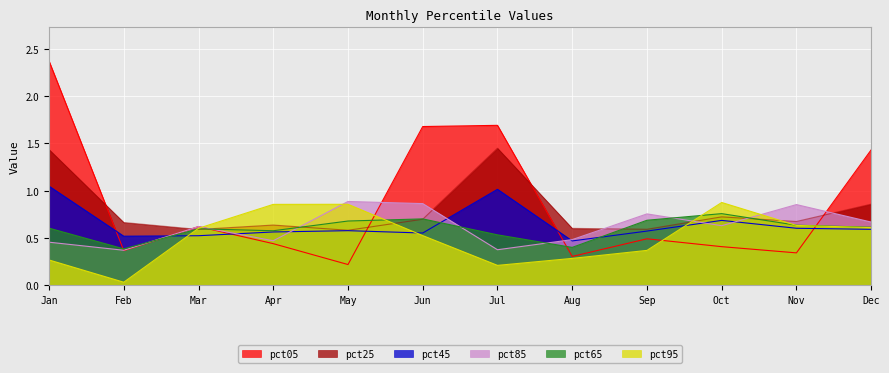

What is the minimum value for pct65?

0.4